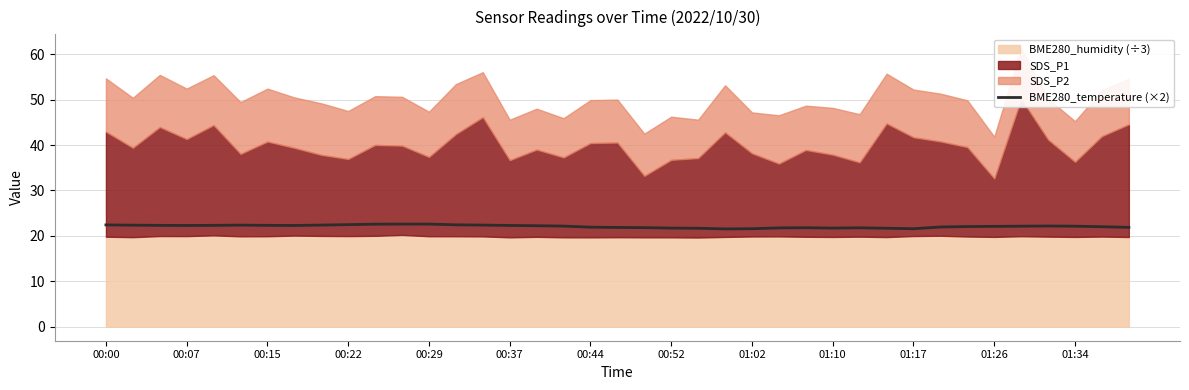

True or false: the data shows 21.8 at 26.

True